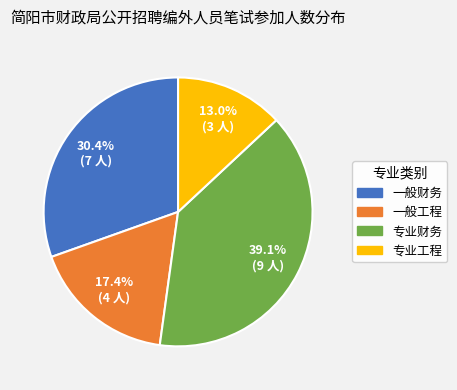

To the nearest percent, what is the difference between the 一般工程 and 一般财务 slice percentages?

13%